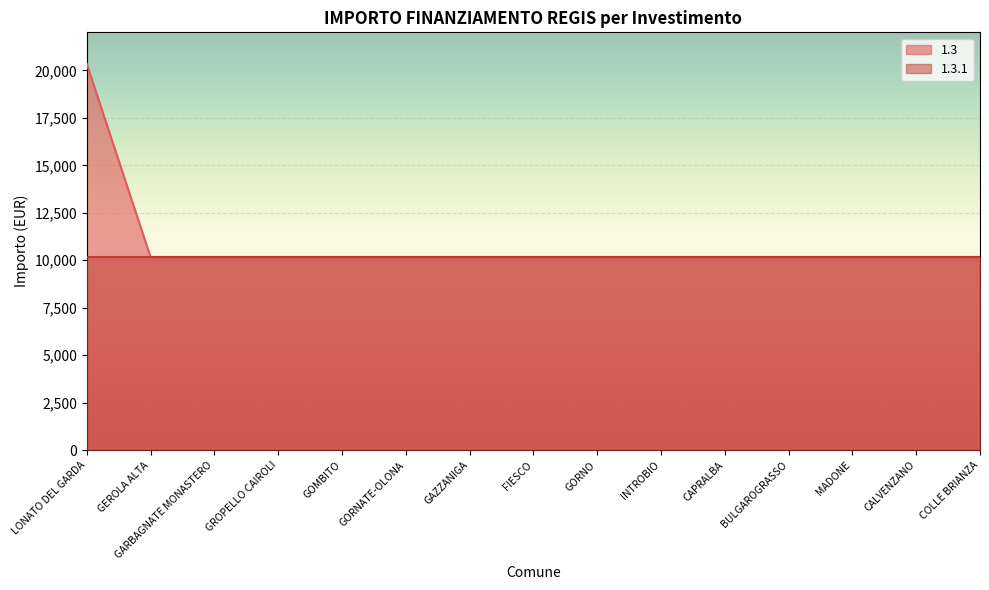

Reading left to right, list all the values displayed in this chart.

LONATO DEL GARDA=20344	GEROLA ALTA=10172	GARBAGNATE MONASTERO=10172	GROPELLO CAIROLI=10172	GOMBITO=10172	GORNATE-OLONA=10172	GAZZANIGA=10172	FIESCO=10172	GORNO=10172	INTROBIO=10172	CAPRALBA=10172	BULGAROGRASSO=10172	MADONE=10172	CALVENZANO=10172	COLLE BRIANZA=10172